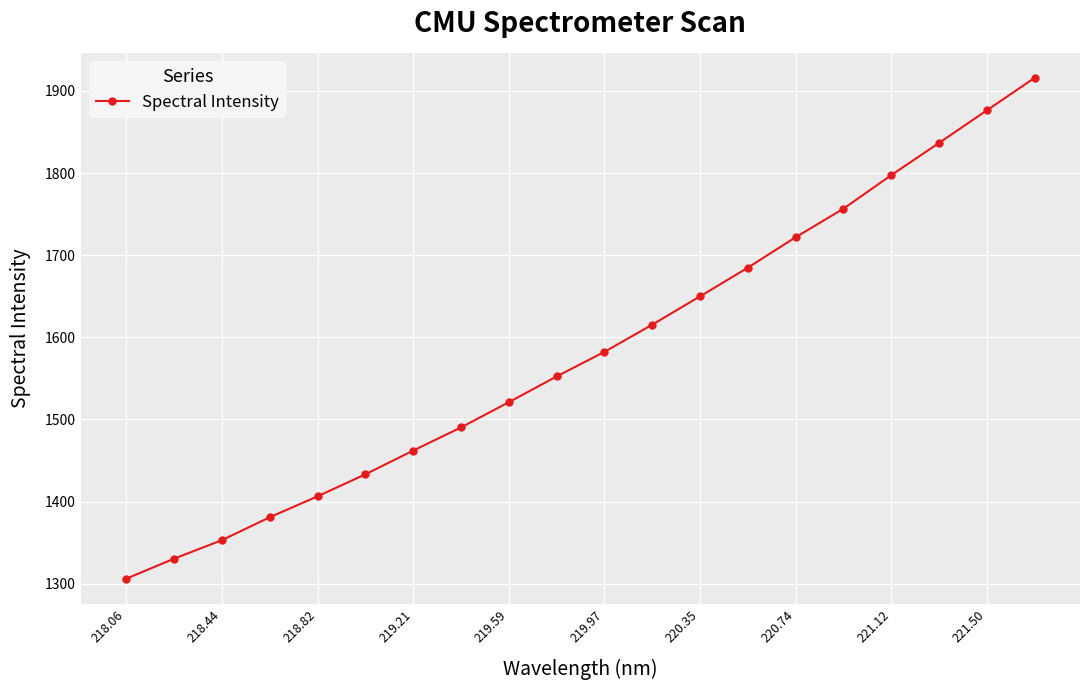

True or false: the data has more than 1 interior local peaks.

False